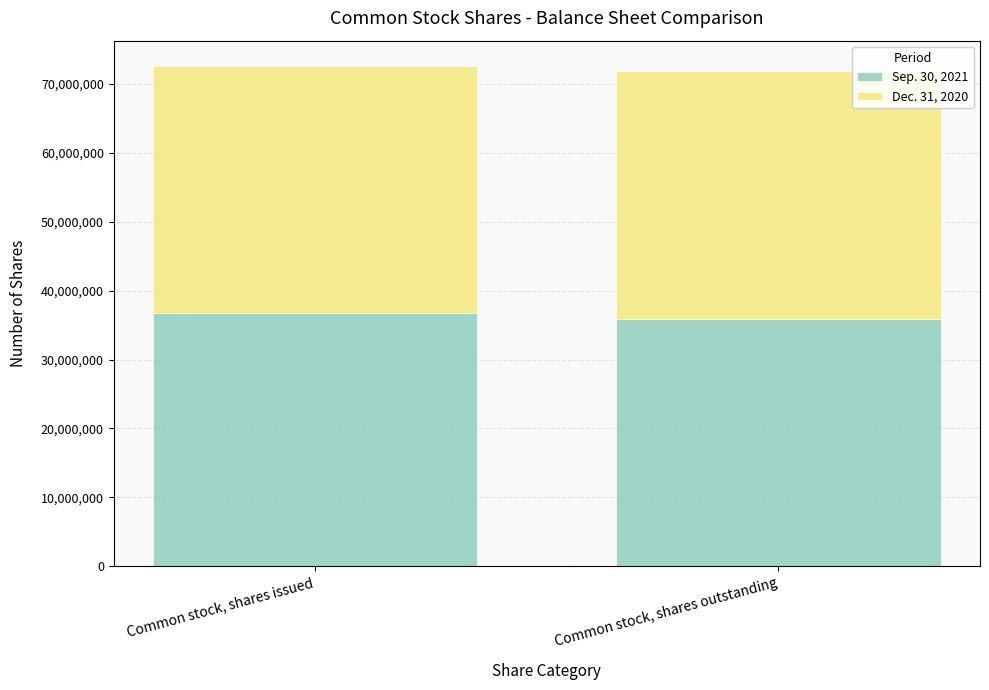

Are the bars horizontal?

No